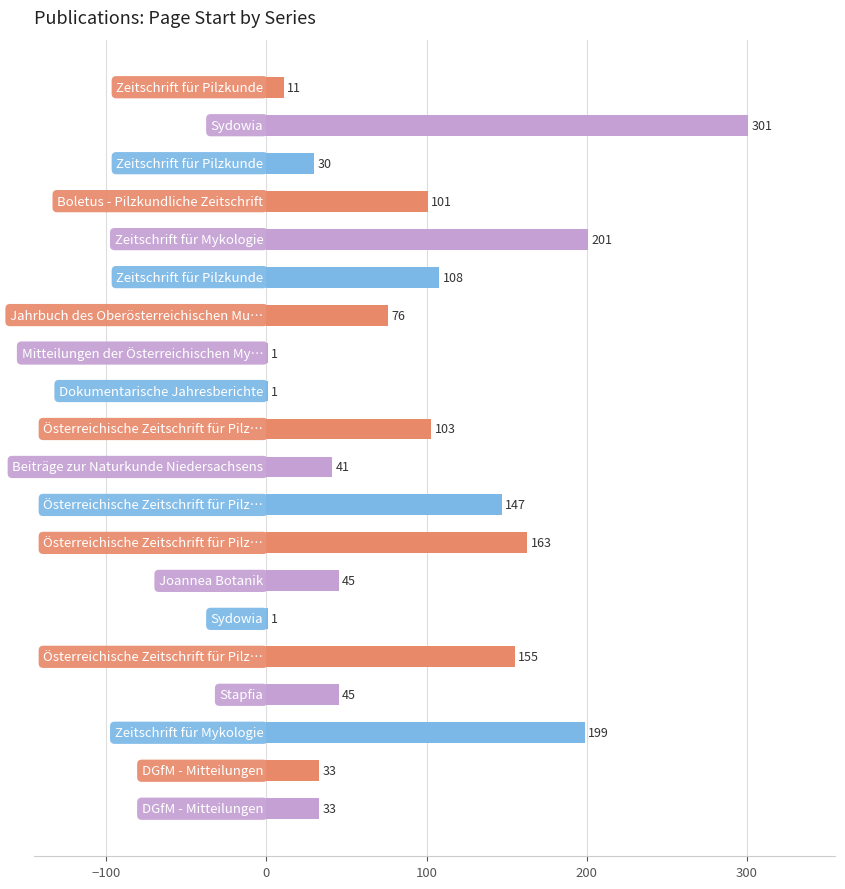

What is the greatest value displayed?

301